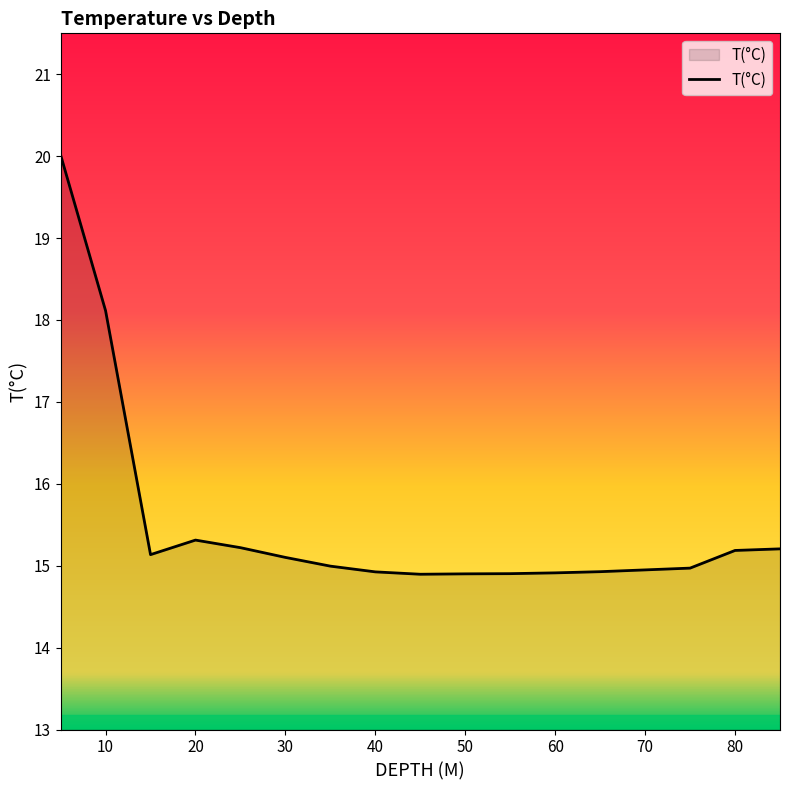

What is the difference between the maximum and minimum values?

5.1